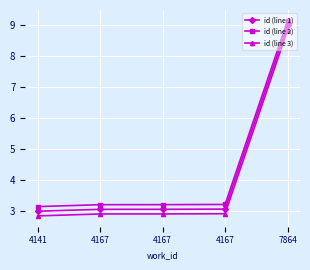

What is the sum of all id (line 2) values?

21.9